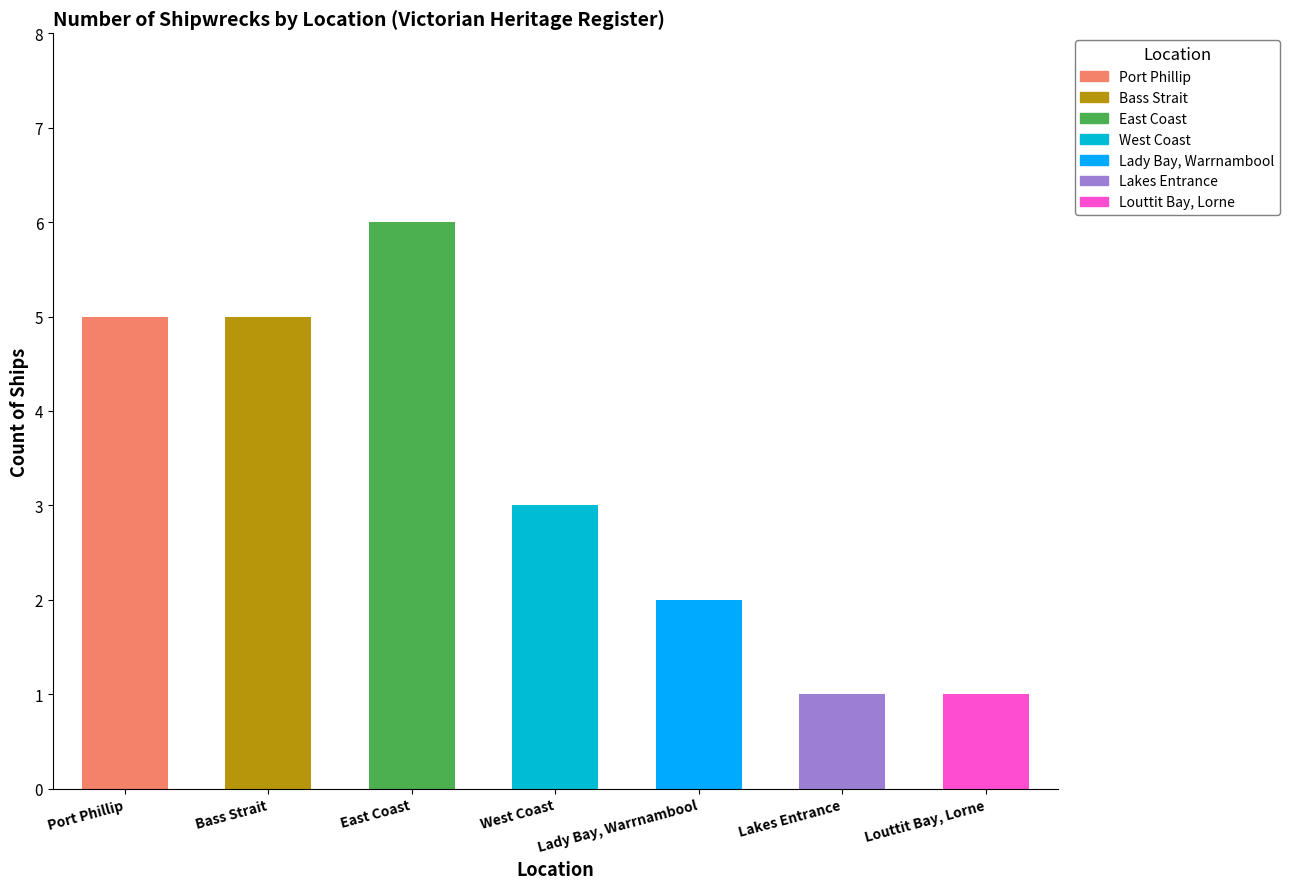

List the labels in order of value, largest first.

East Coast, Port Phillip, Bass Strait, West Coast, Lady Bay, Warrnambool, Lakes Entrance, Louttit Bay, Lorne